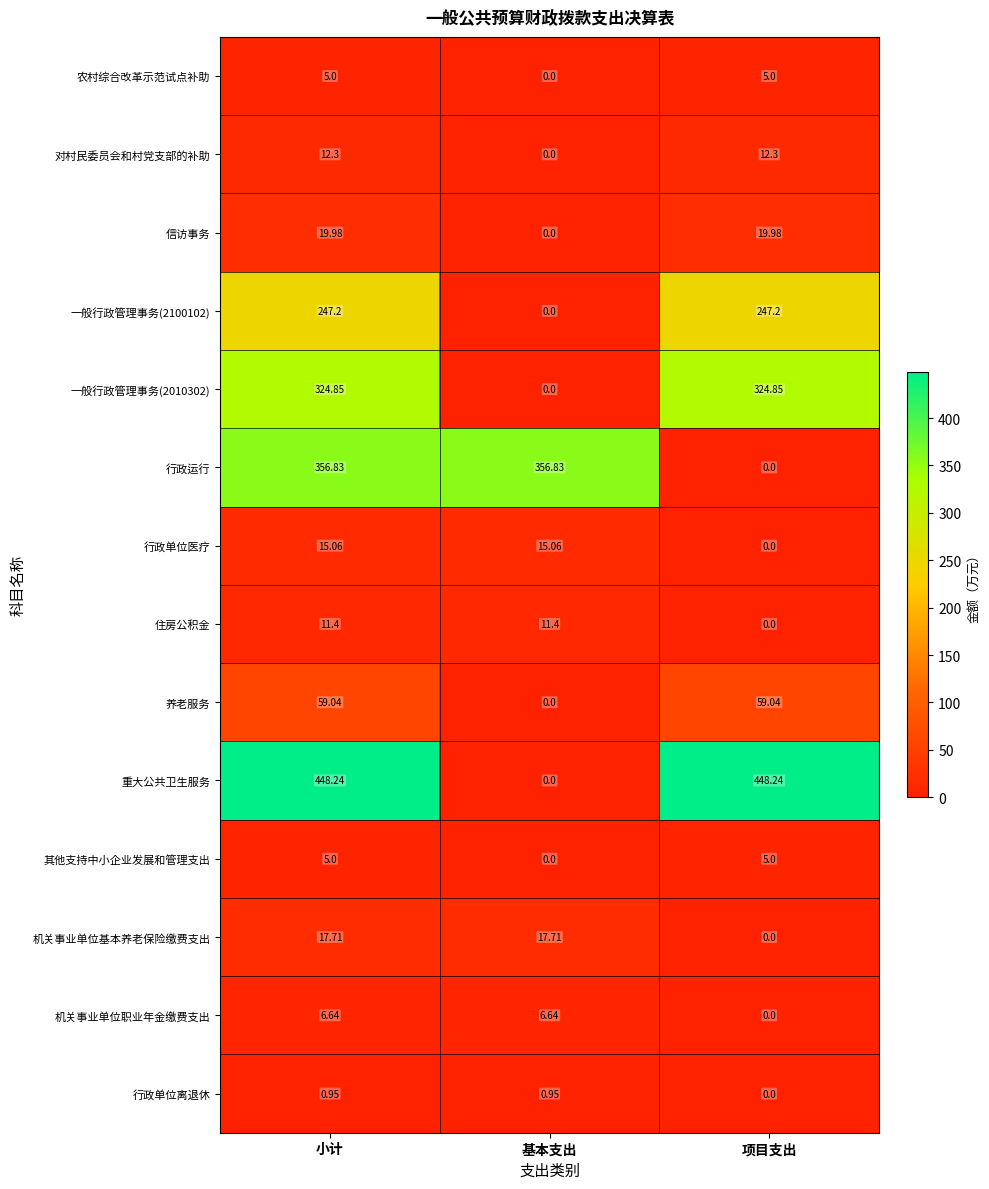

Where is 行政运行 nearest to the value 178?

项目支出